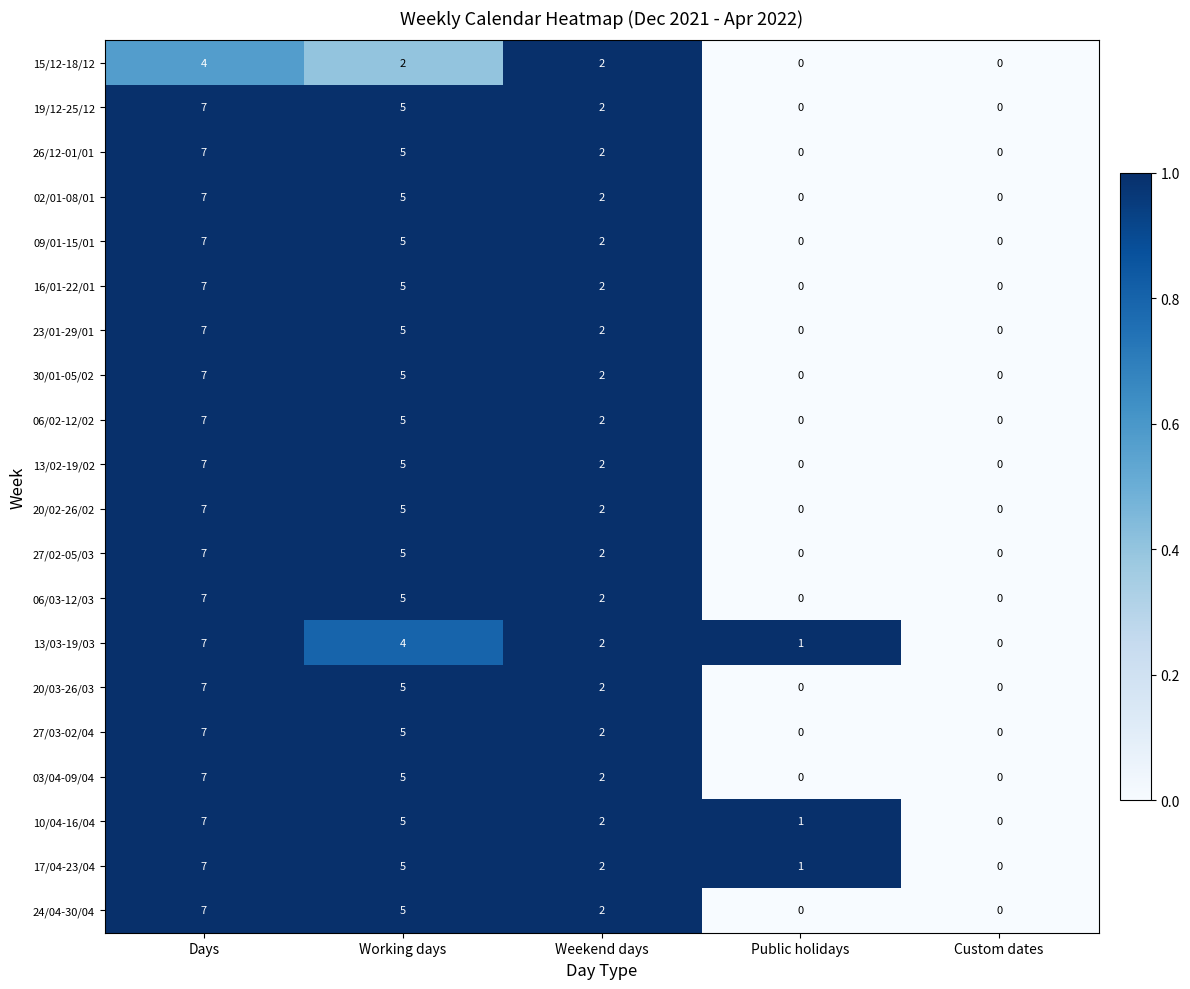

Is it true that 15/12-18/12 equals 2 at Working days?

True